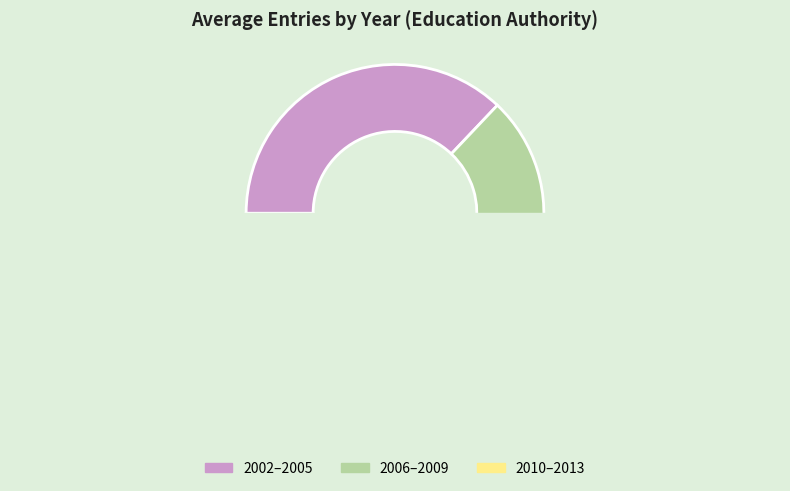

To the nearest percent, what percentage of the pie is 2009?

8%